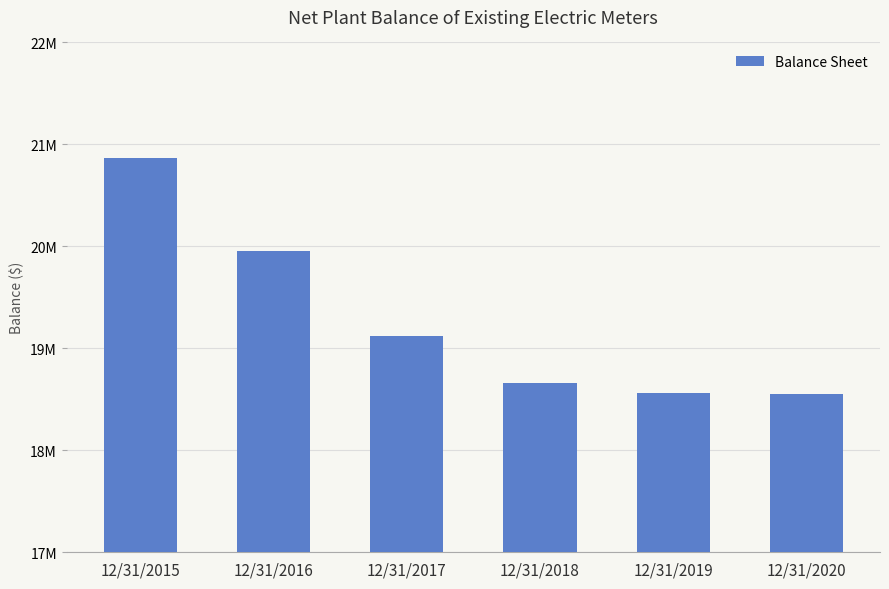

Does the chart contain any negative values?

No